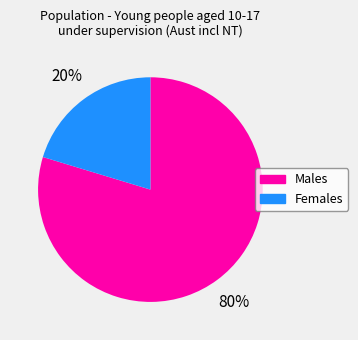

To the nearest percent, what is the average slice percentage?

50%